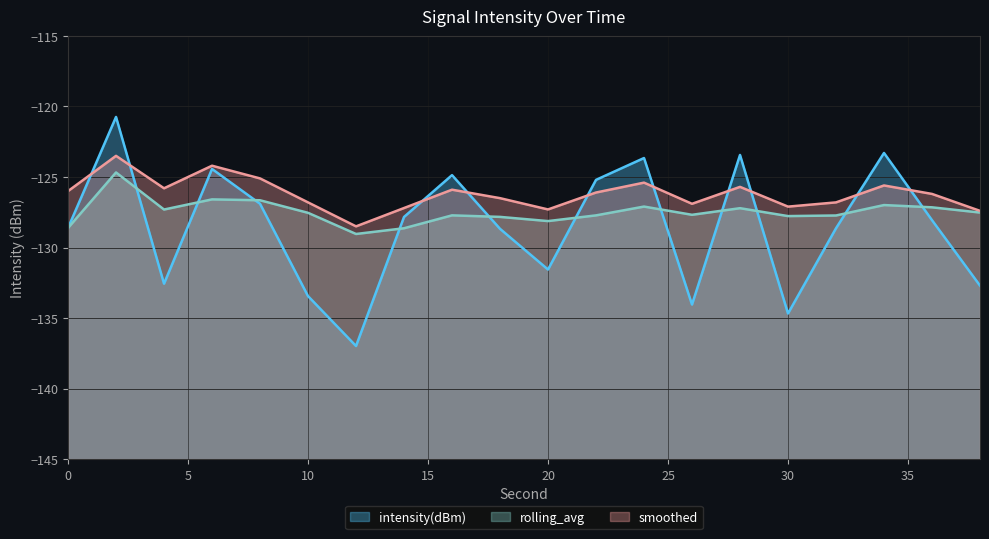

Is it true that rolling_avg equals -126.6 at 6?

True